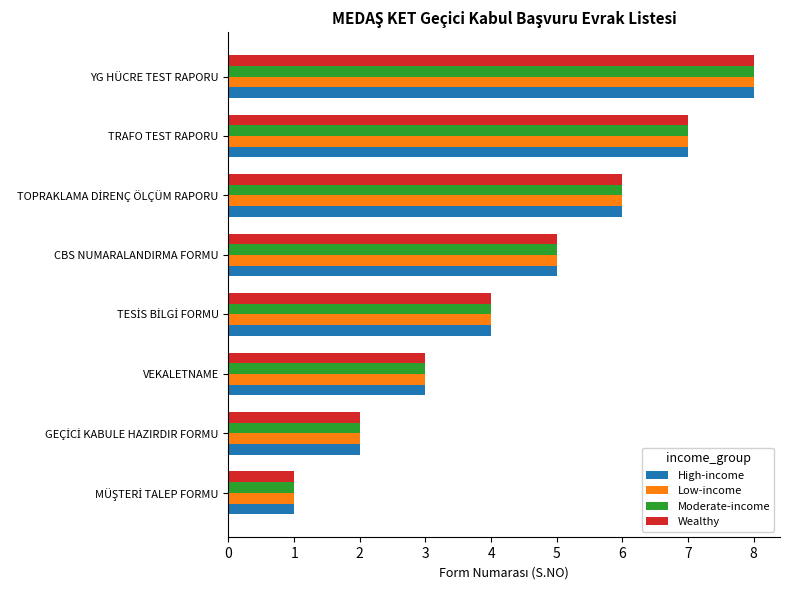

At which category is the sum across all series the highest?

YG HÜCRE TEST RAPORU